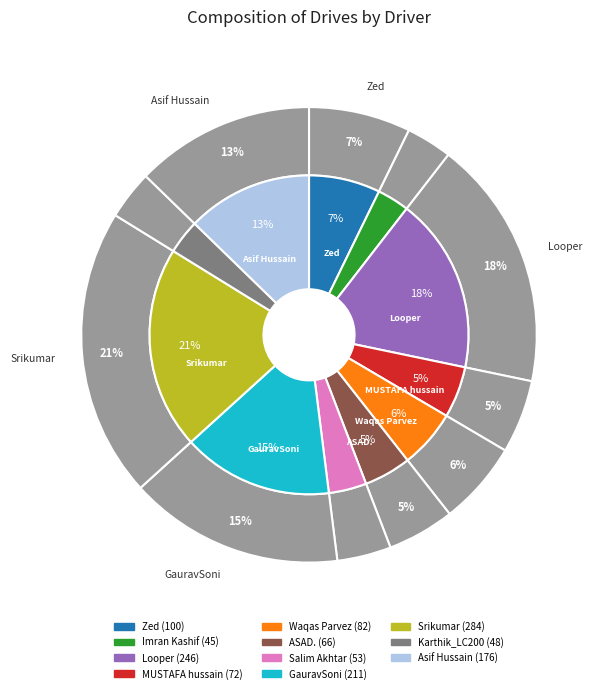

Is there a majority slice in this chart?

No